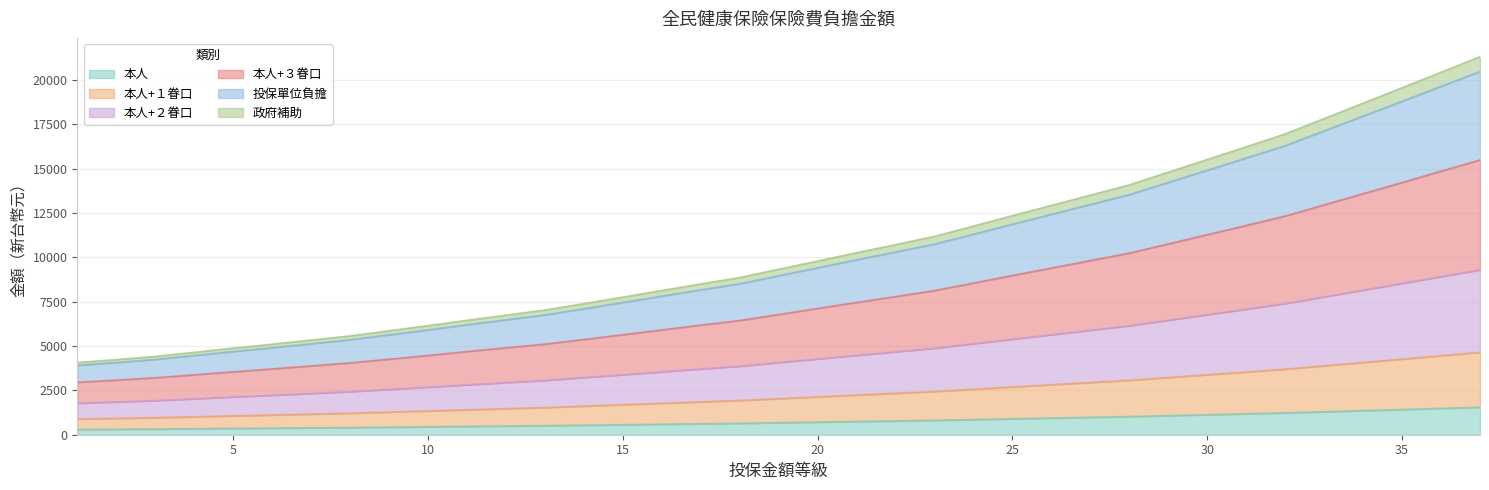

Does the chart have visible grid lines?

Yes